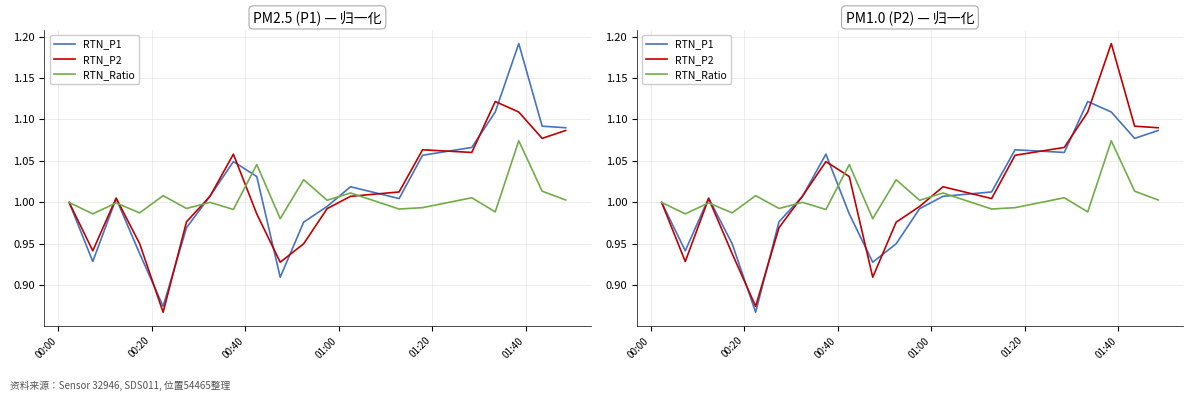

True or false: RTN_P1 has more than 2 points higher than both neighbors.

True